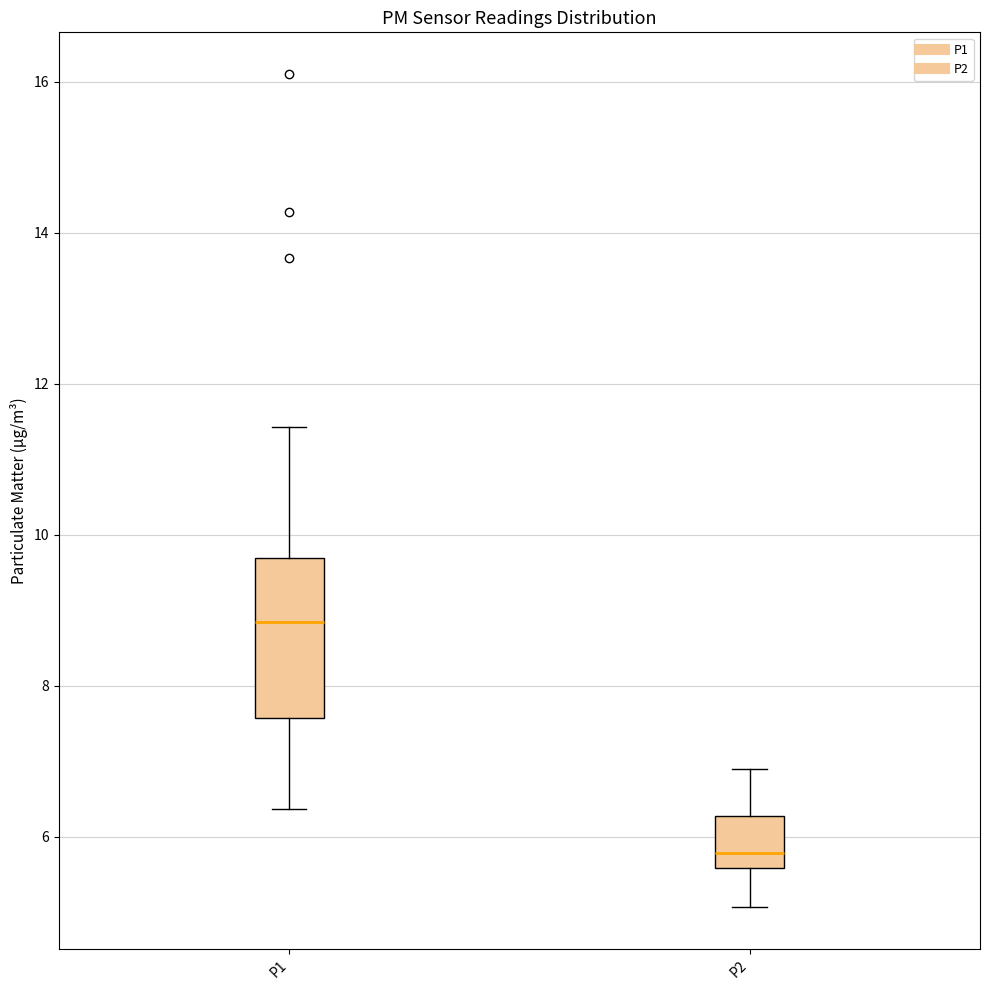

Which box's median line is the lowest?

P2